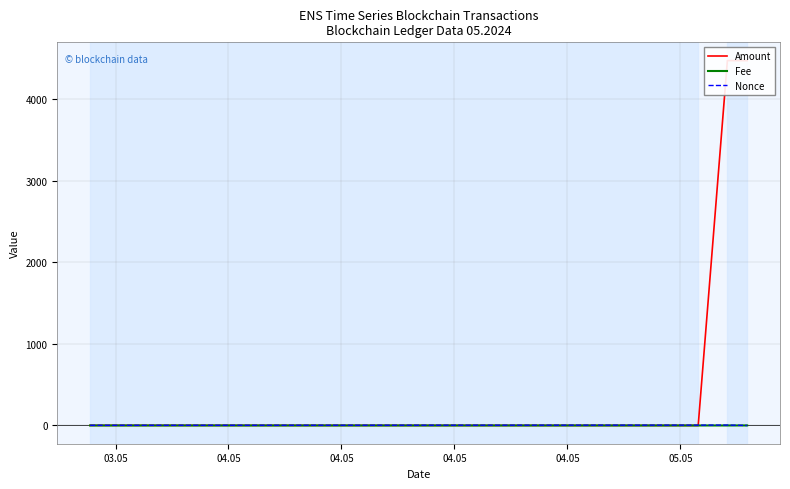

Rank the series by their maximum value, from lowest to highest.

Fee, Nonce, Amount